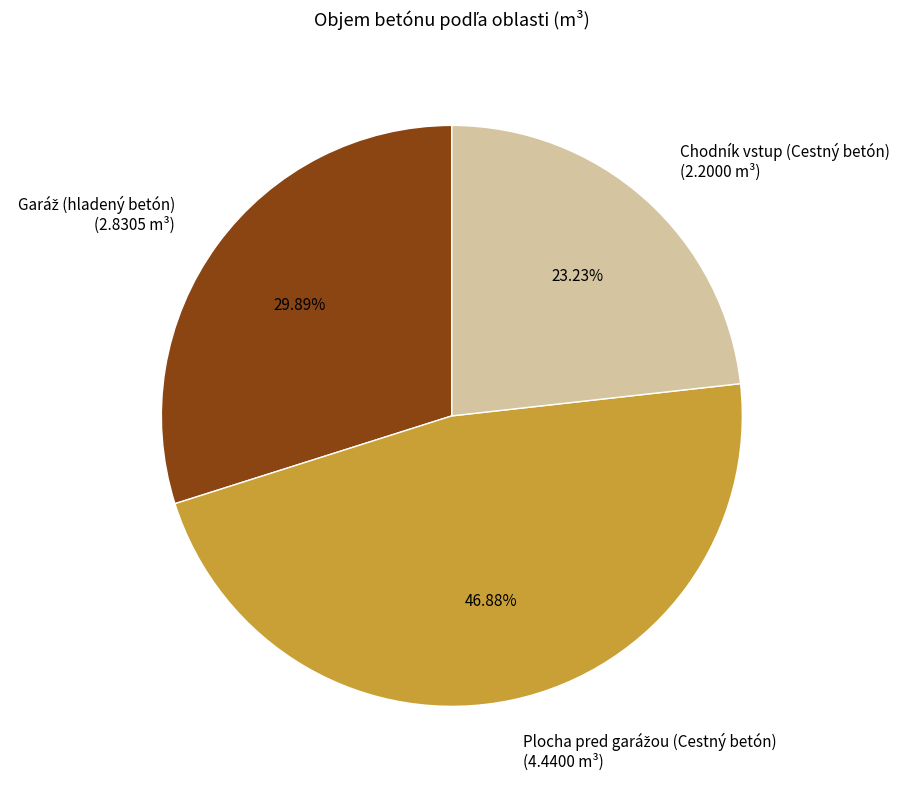

Which category has the smallest portion of the pie?

Chodník vstup (Cestný betón)